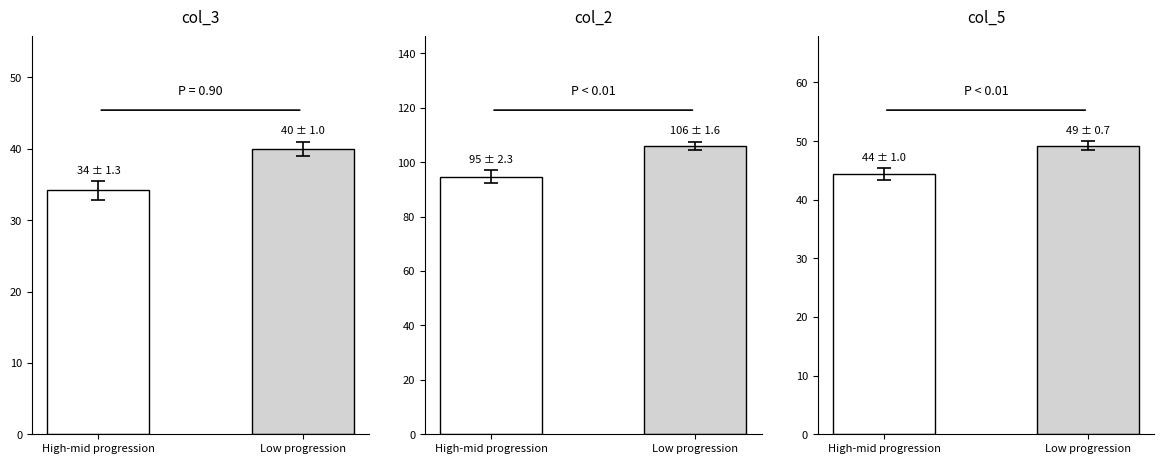

Read the value at High-mid progression.

34.2